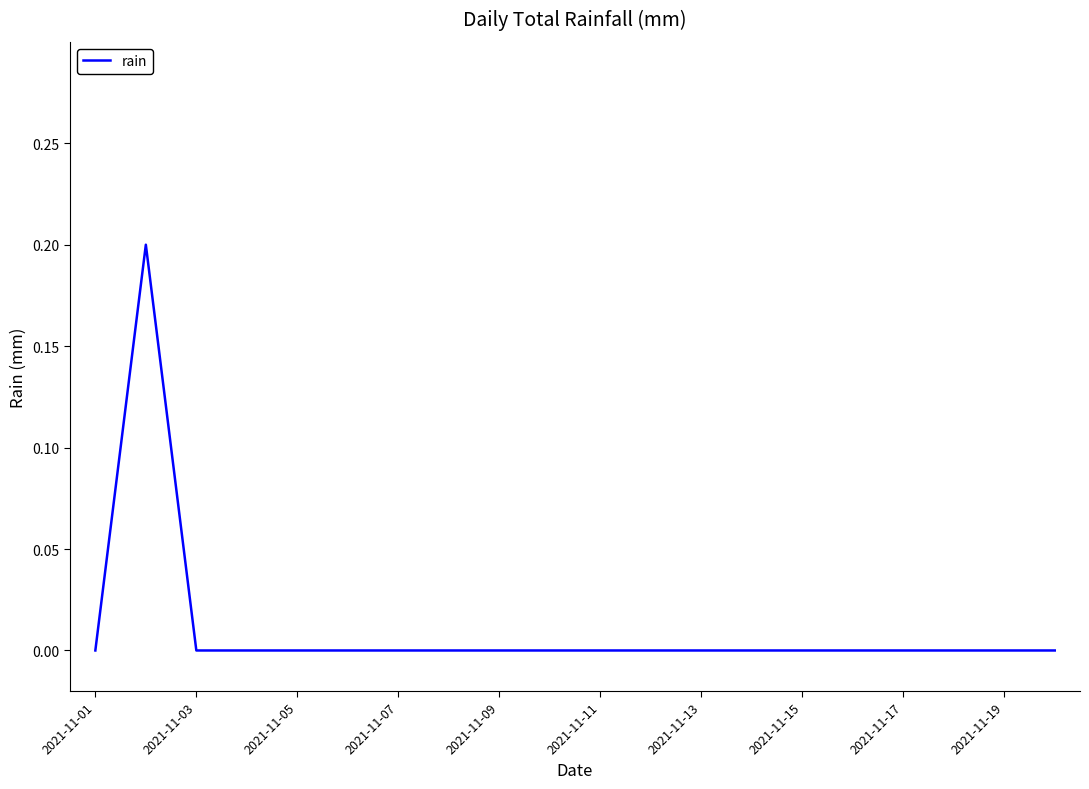

Reading right to left, extract all data points from this chart.

0.0	0.0	0.0	0.0	0.0	0.0	0.0	0.0	0.0	0.0	0.0	0.0	0.0	0.0	0.0	0.0	0.0	0.0	0.2	0.0